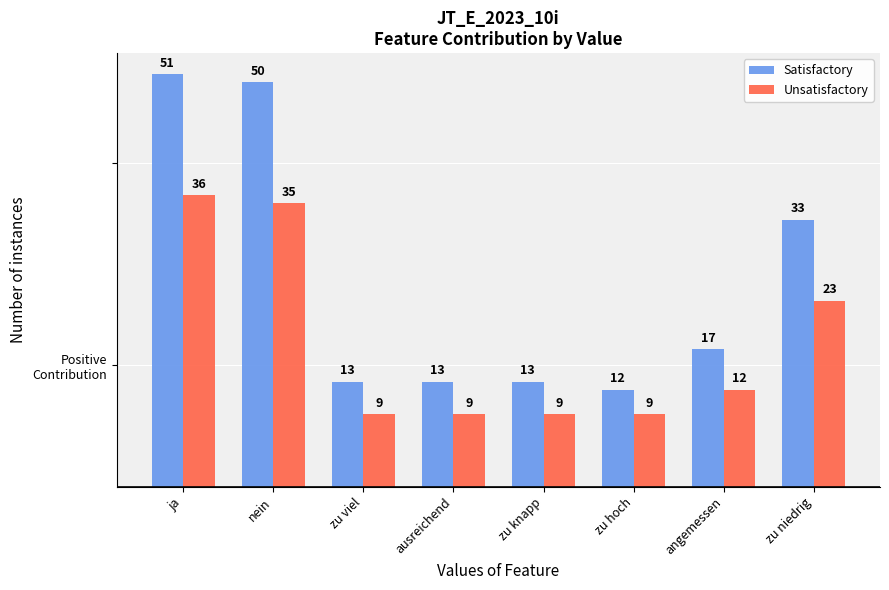

What are all the series names shown in the legend?

Satisfactory, Unsatisfactory